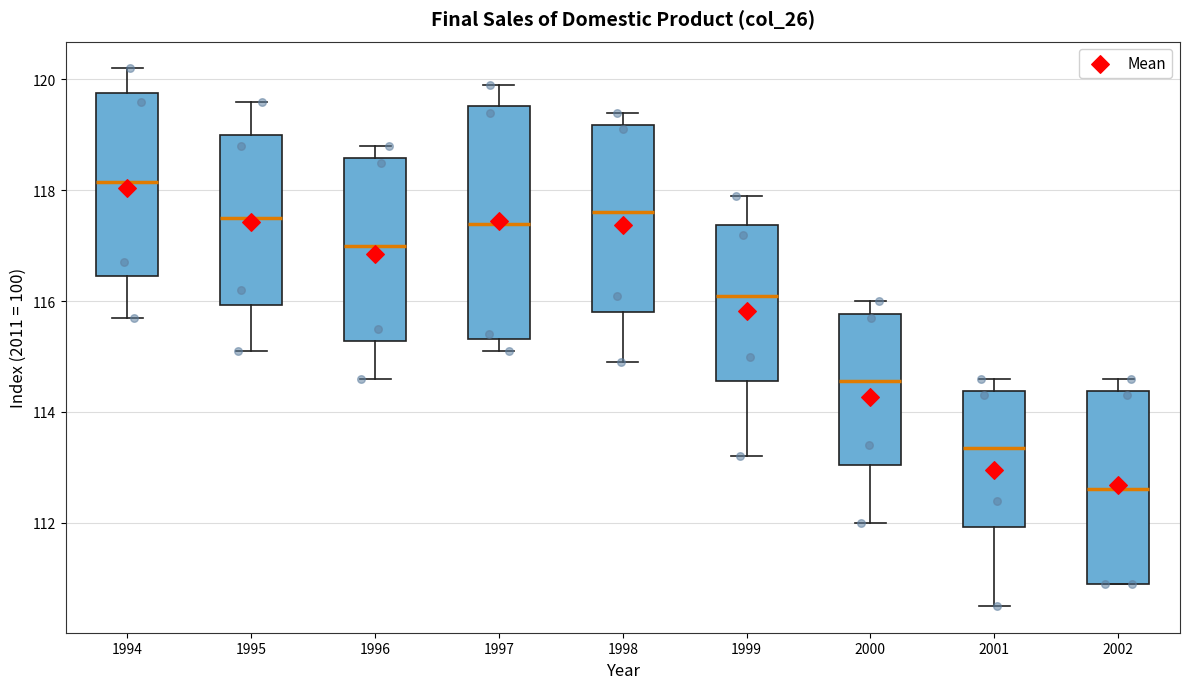

Which box is the tallest, from its lower edge to its upper edge?

1997